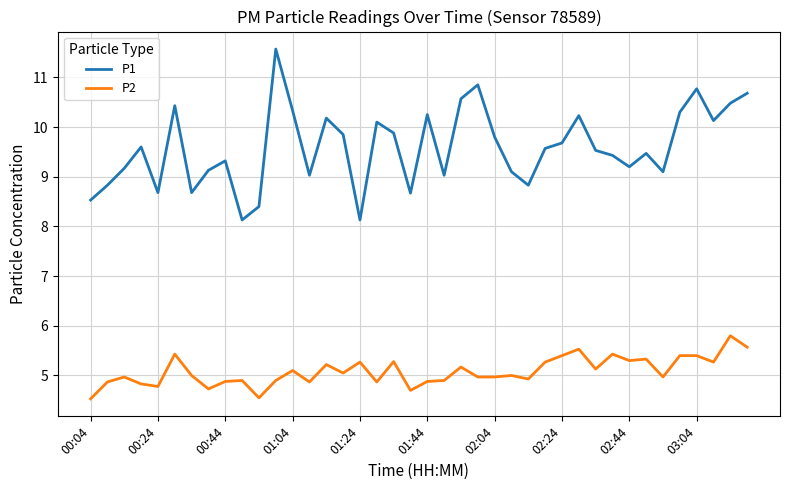

True or false: P1 and P2 cross at least once.

False